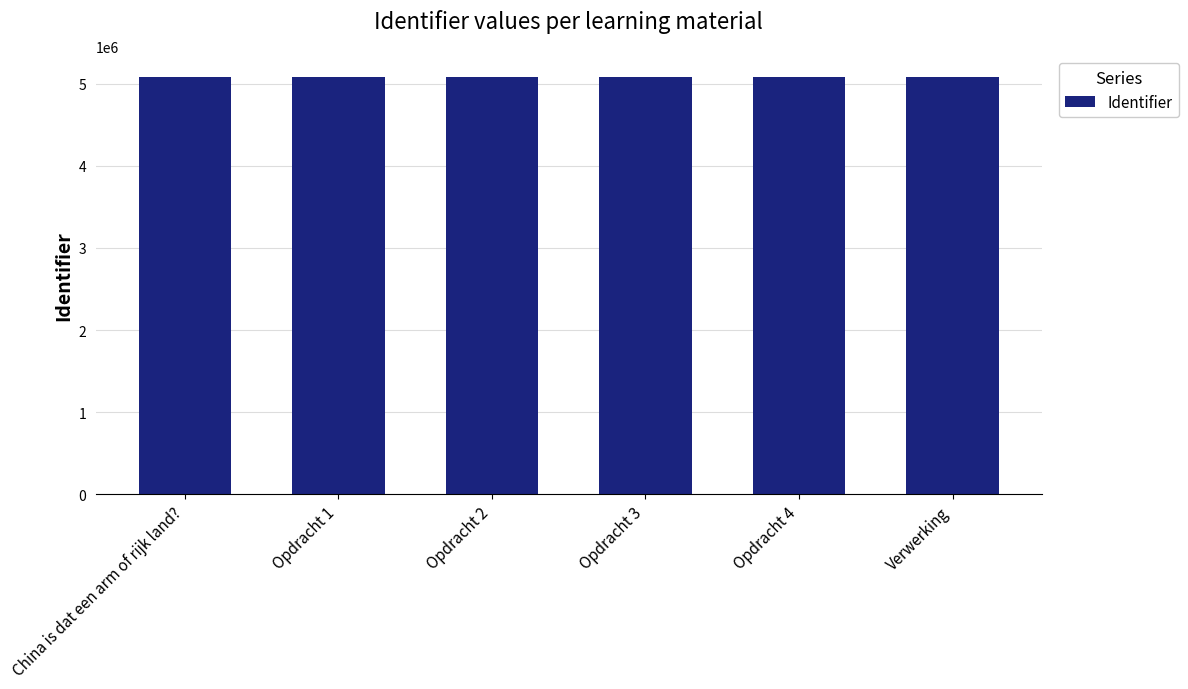

How many data points does each series have?

6